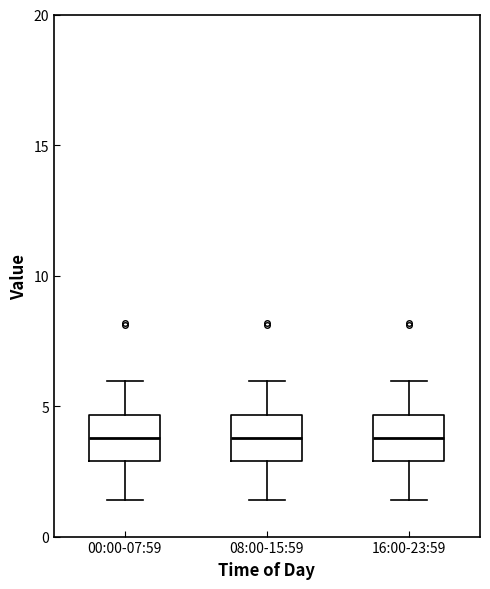

Reading left to right, transcribe this box plot: for each box, give where its median line is, the range the box spans, and where its two whiskers end, as read against the y-axis. The values are not printed on the chart, so give them approximately, as read against the axis.

00:00-07:59: median 4.0, box 3.0 to 4.5, whiskers 1.5 to 6.0
08:00-15:59: median 4.0, box 3.0 to 4.5, whiskers 1.5 to 6.0
16:00-23:59: median 4.0, box 3.0 to 4.5, whiskers 1.5 to 6.0